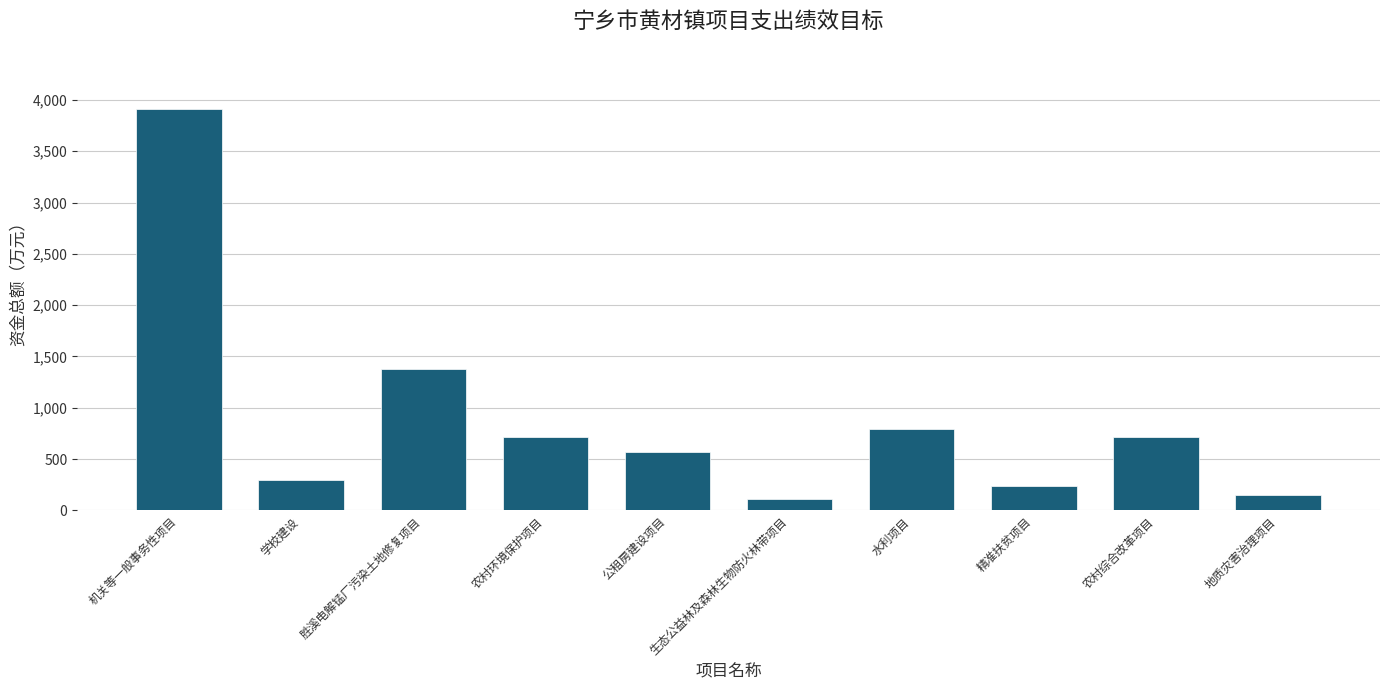

What is the greatest value displayed?

3910.8